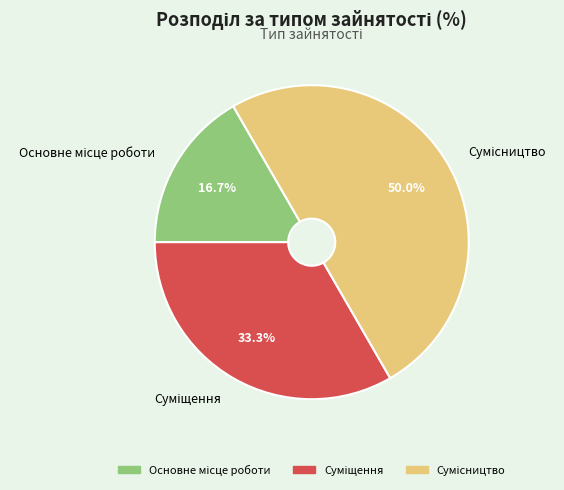

How many slices are in this pie chart?

3